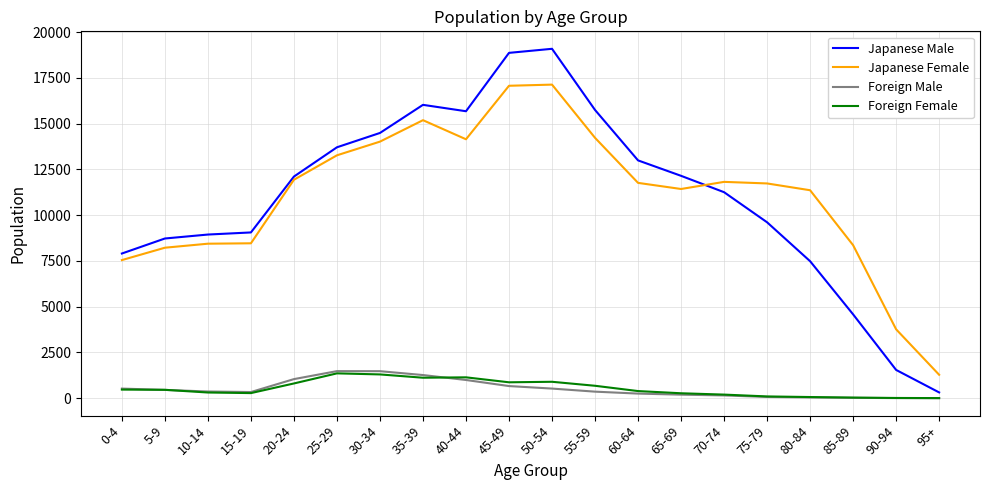

What is the sum of the Japanese Male values at 20-24 and 65-69?

24258